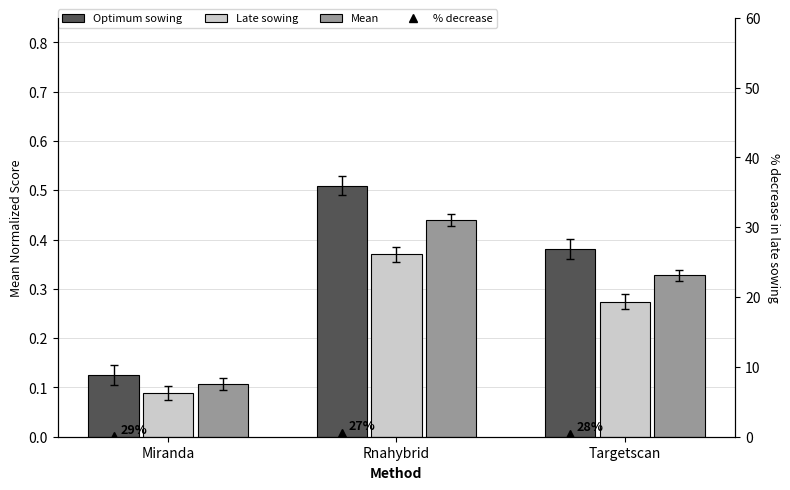

Between Miranda and Targetscan, which is larger?

Targetscan